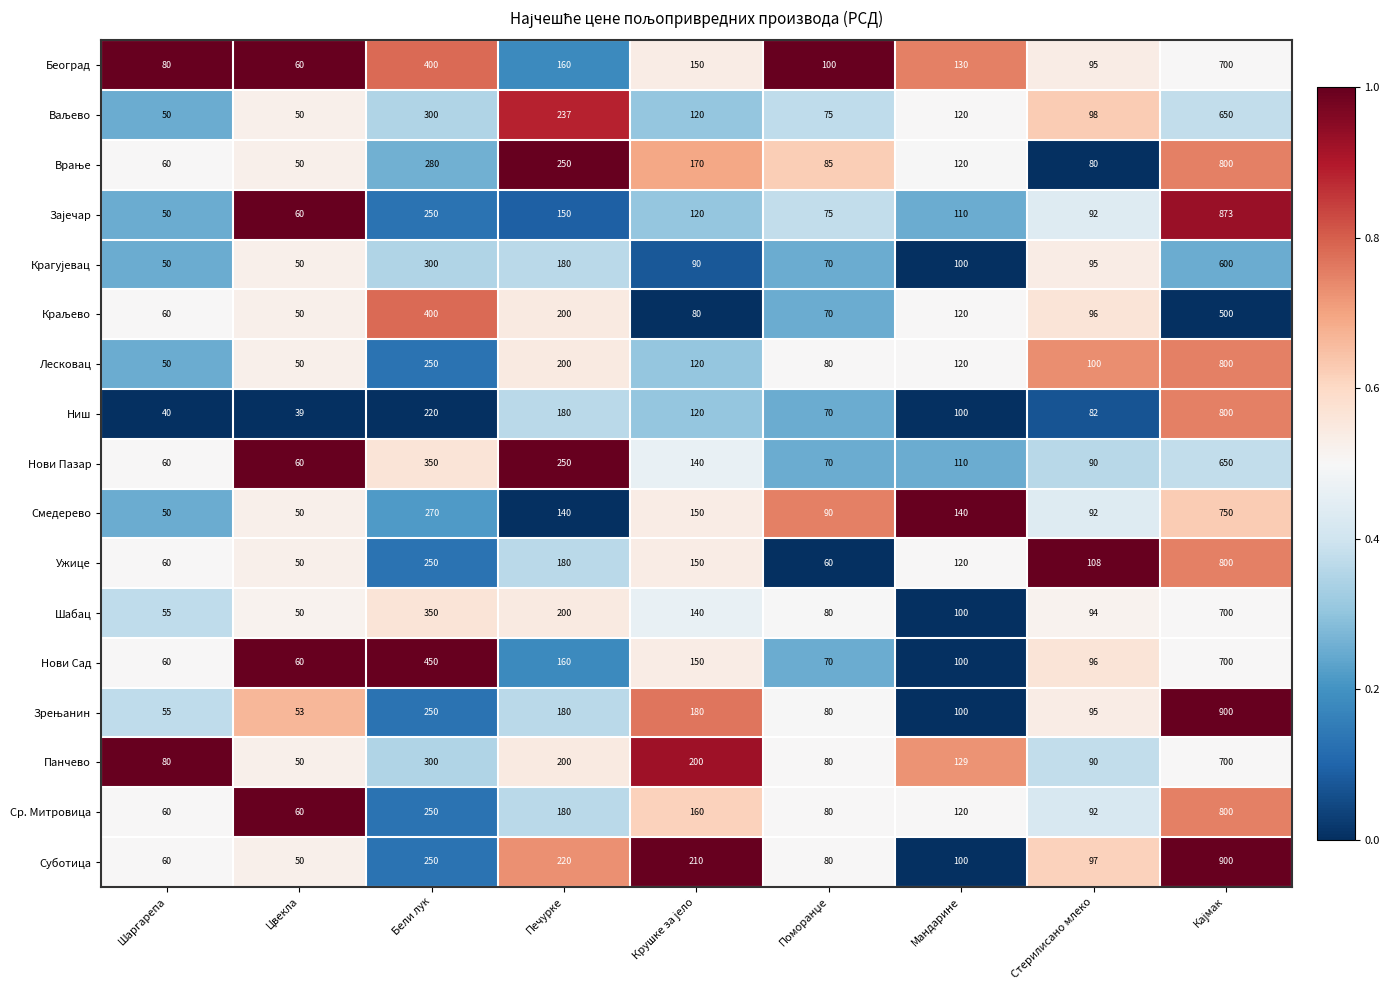

Which series has the largest total across all categories?

Суботица